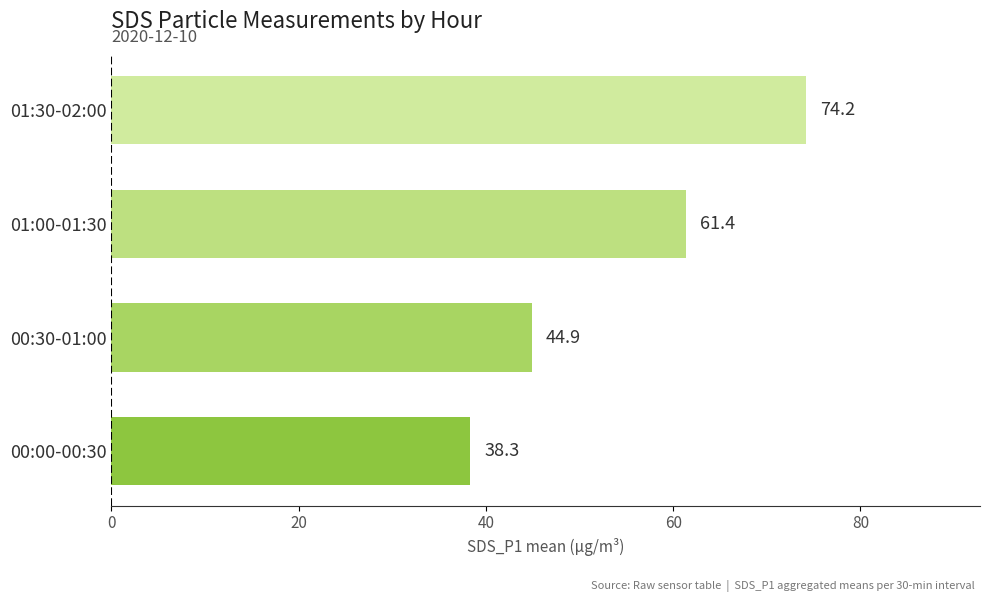

List the labels in order of value, smallest first.

00:00-00:30, 00:30-01:00, 01:00-01:30, 01:30-02:00